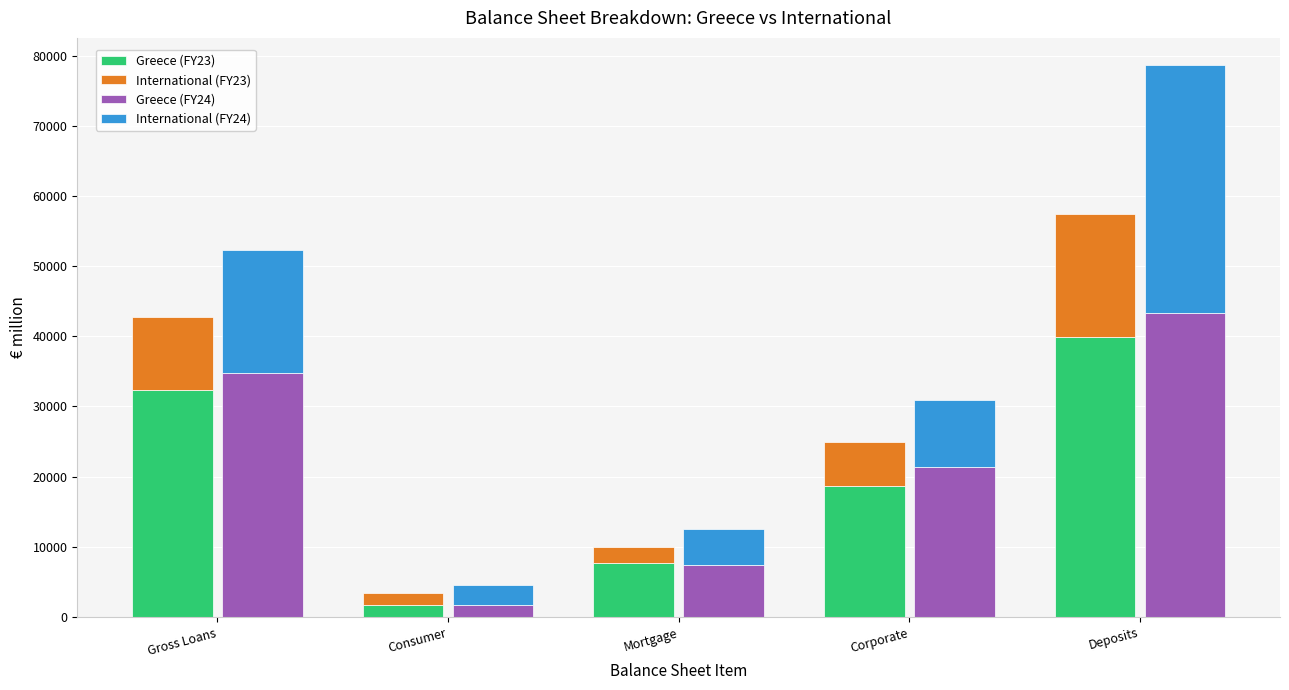

What is the greatest value displayed?

43286.3